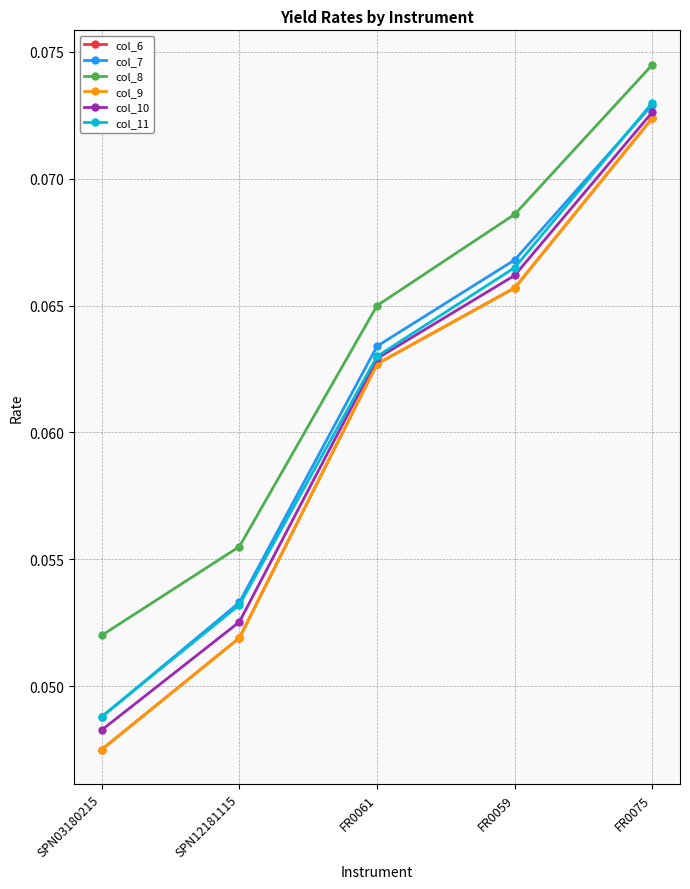

What is the label of the 3rd point from the left?

FR0061